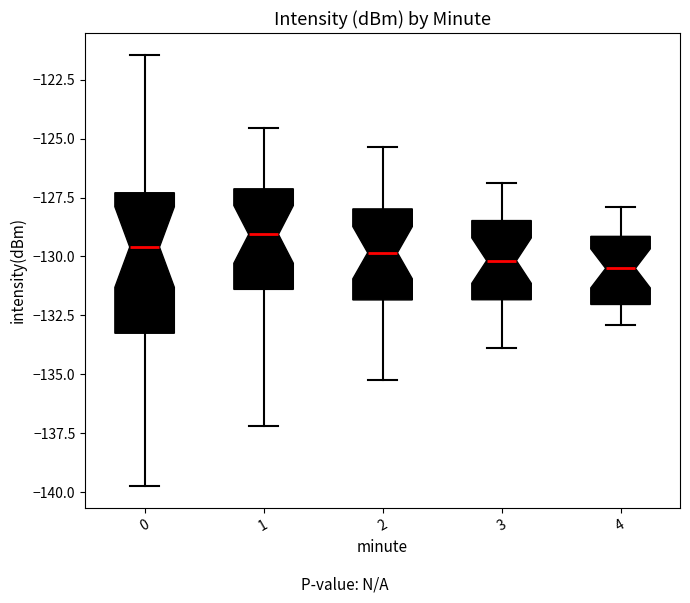

Reading left to right, read every box against the y-axis: the position of its median line, the range the box covers, and the ends of its whiskers. The values are not printed on the chart, so give them approximately, as read against the axis.

0: median -129.5, box -133.5 to -127.5, whiskers -139.5 to -121.5
1: median -129.0, box -131.5 to -127.0, whiskers -137.0 to -124.5
2: median -130.0, box -132.0 to -128.0, whiskers -135.0 to -125.5
3: median -130.0, box -132.0 to -128.5, whiskers -134.0 to -127.0
4: median -130.5, box -132.0 to -129.0, whiskers -133.0 to -128.0